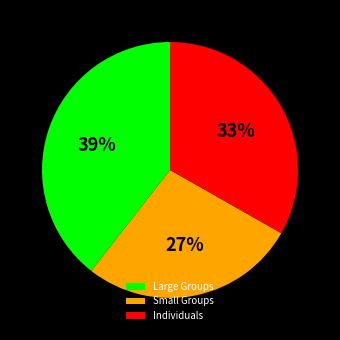

Does Large Groups represent more than half of the total?

No